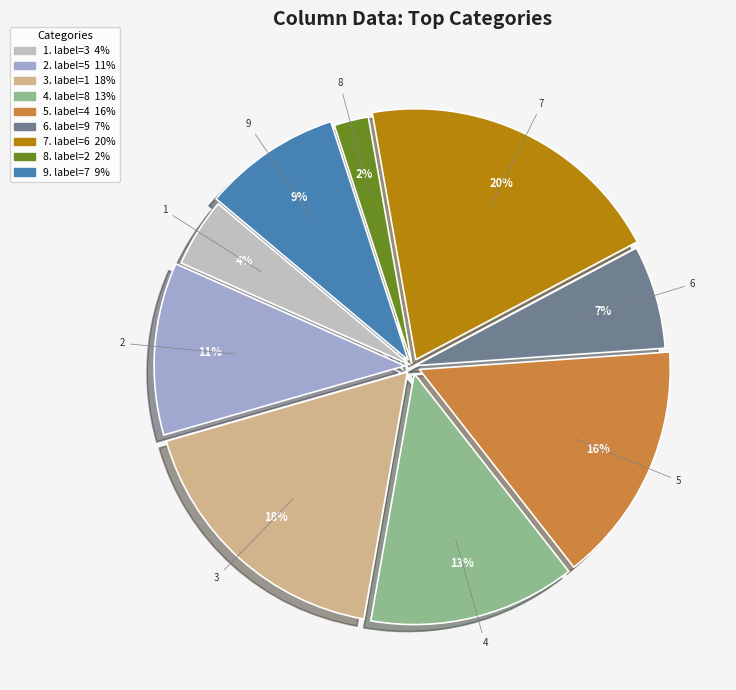

To the nearest percent, what is the average slice percentage?

11%